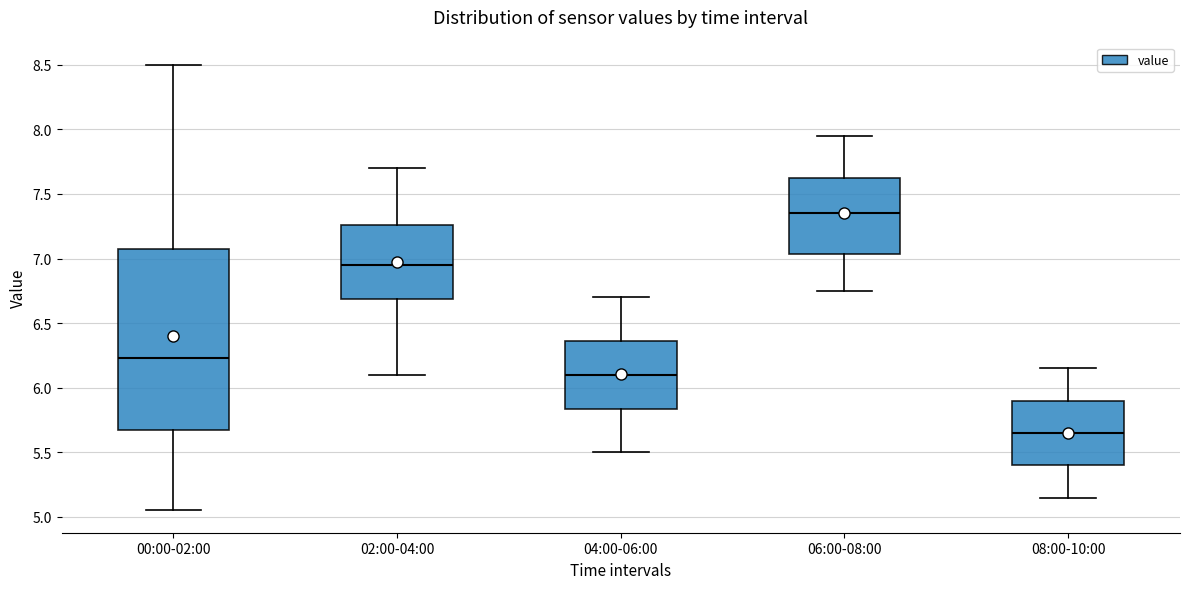

Which box has the highest median line?

06:00-08:00